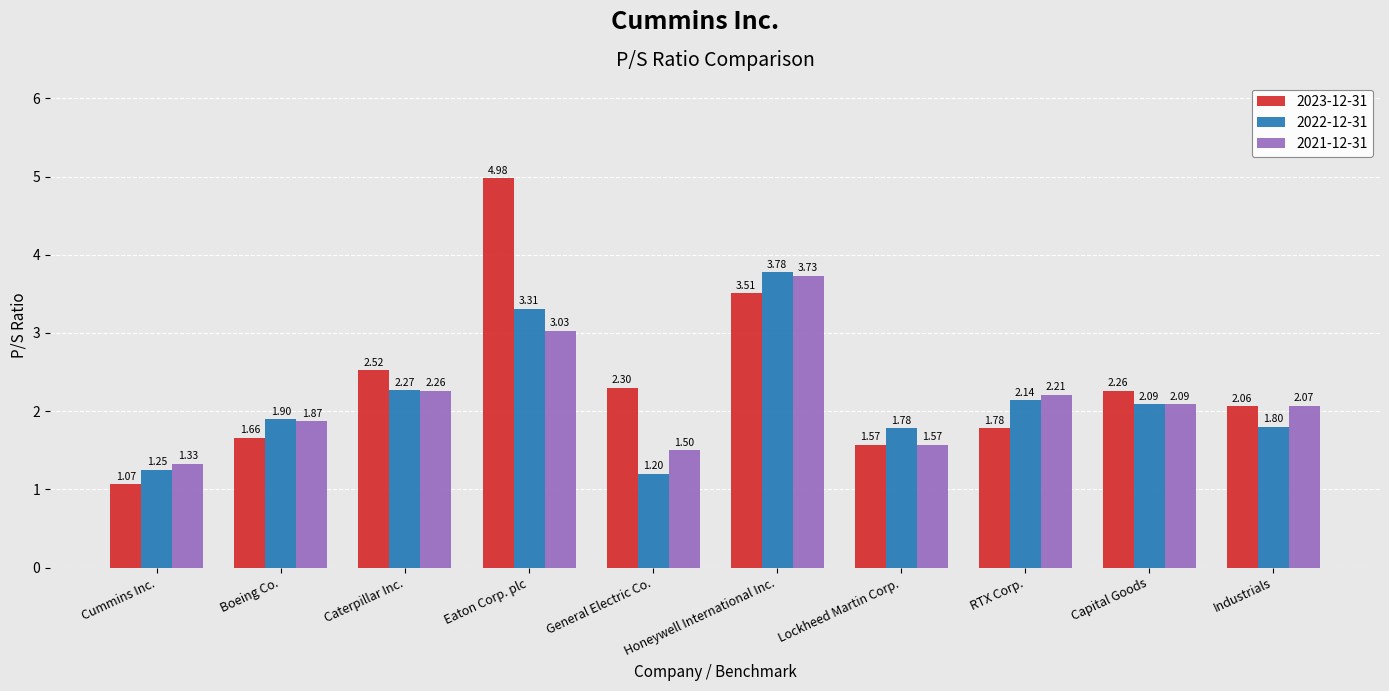

How many data points in 2022-12-31 are less than 2?

5